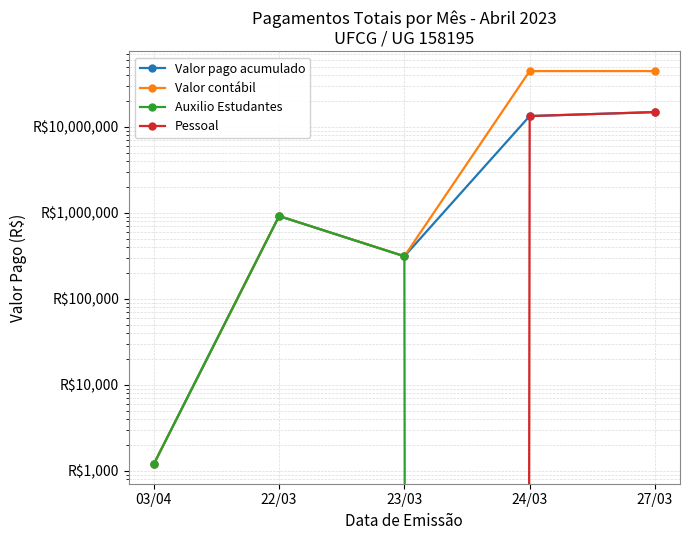

The Pessoal series shows 0.0 at 23/03. True or false?

True